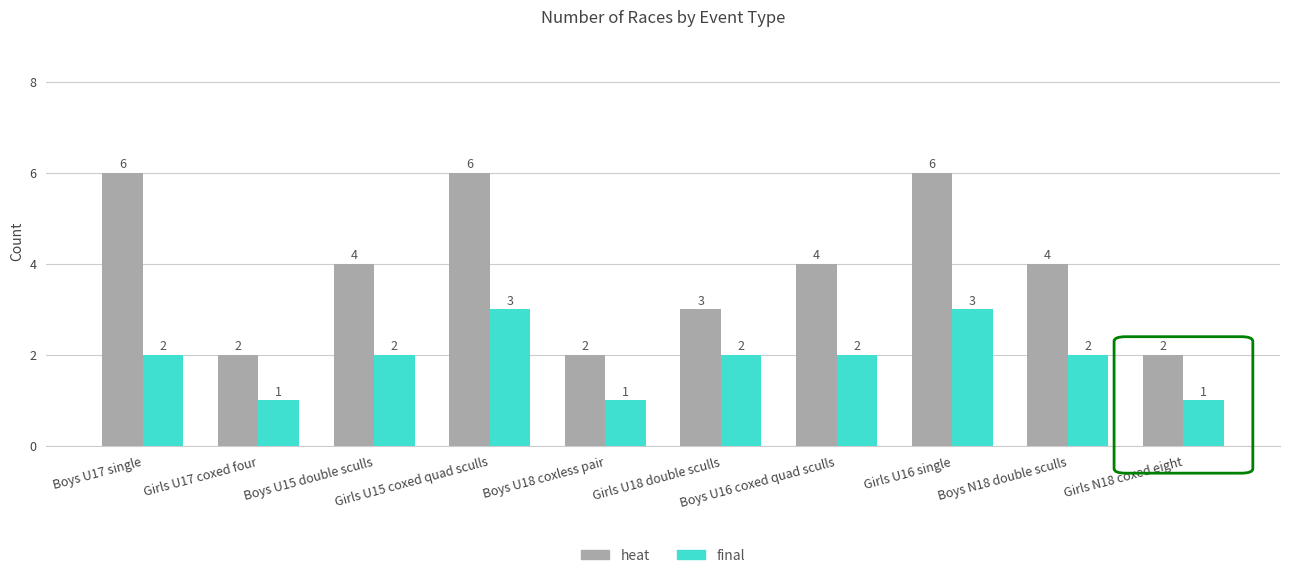

What is the label of the 5th bar from the right?

Girls U18 double sculls